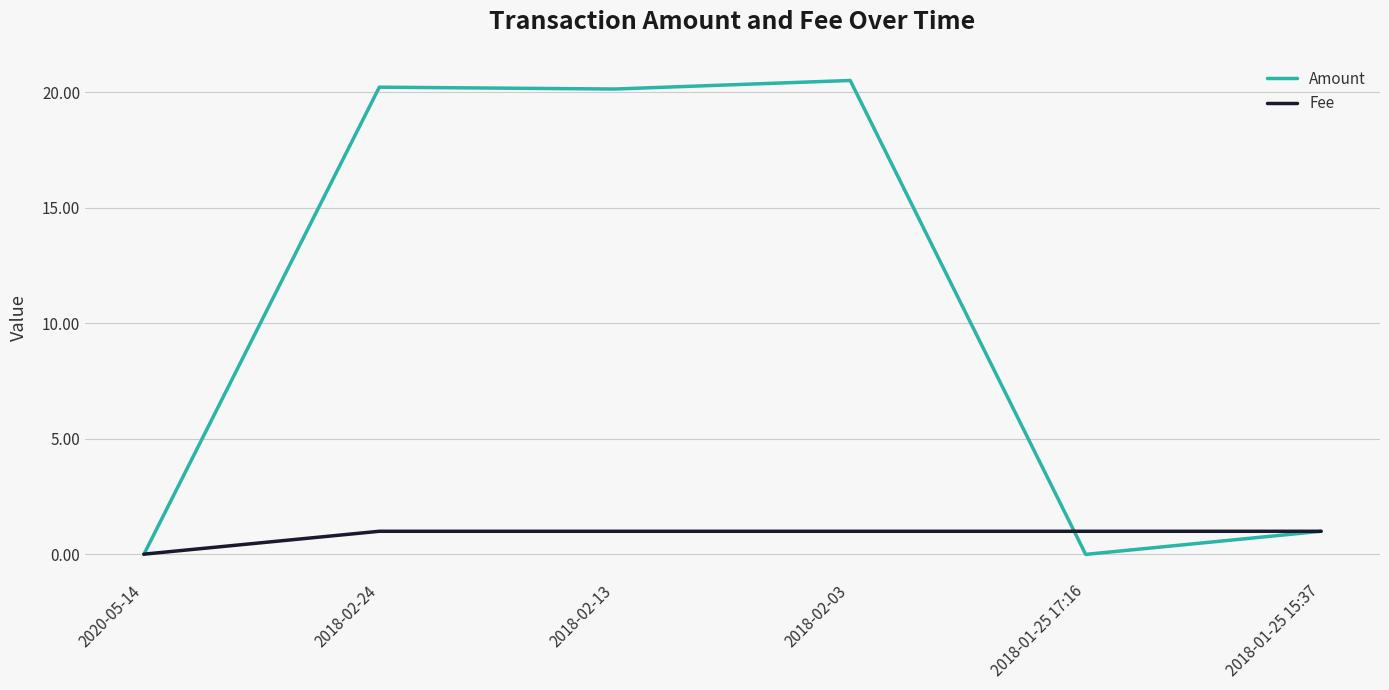

Does the chart display data point markers on the line(s)?

No